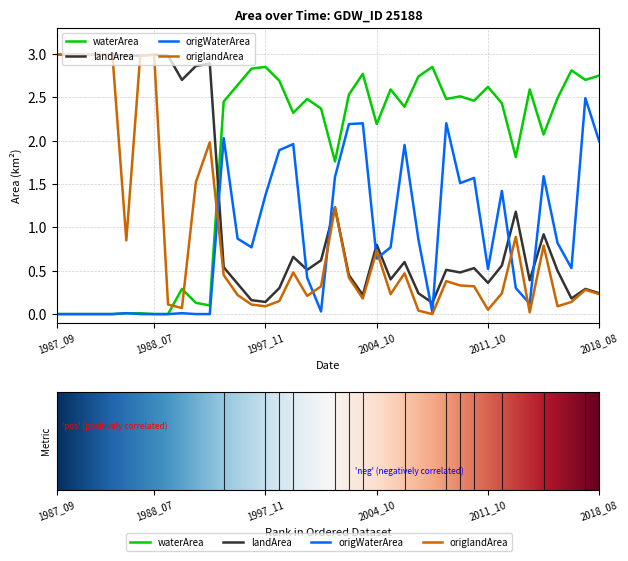

After their last crossing, which series has the higher values: origlandArea or origWaterArea?

origWaterArea